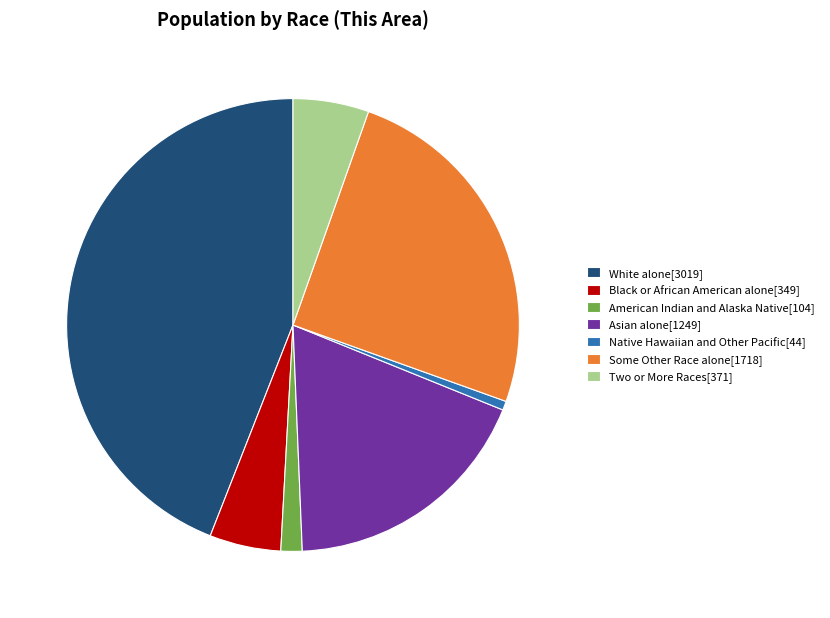

Is it true that Two or More Races[371] is 5% of the pie?

True